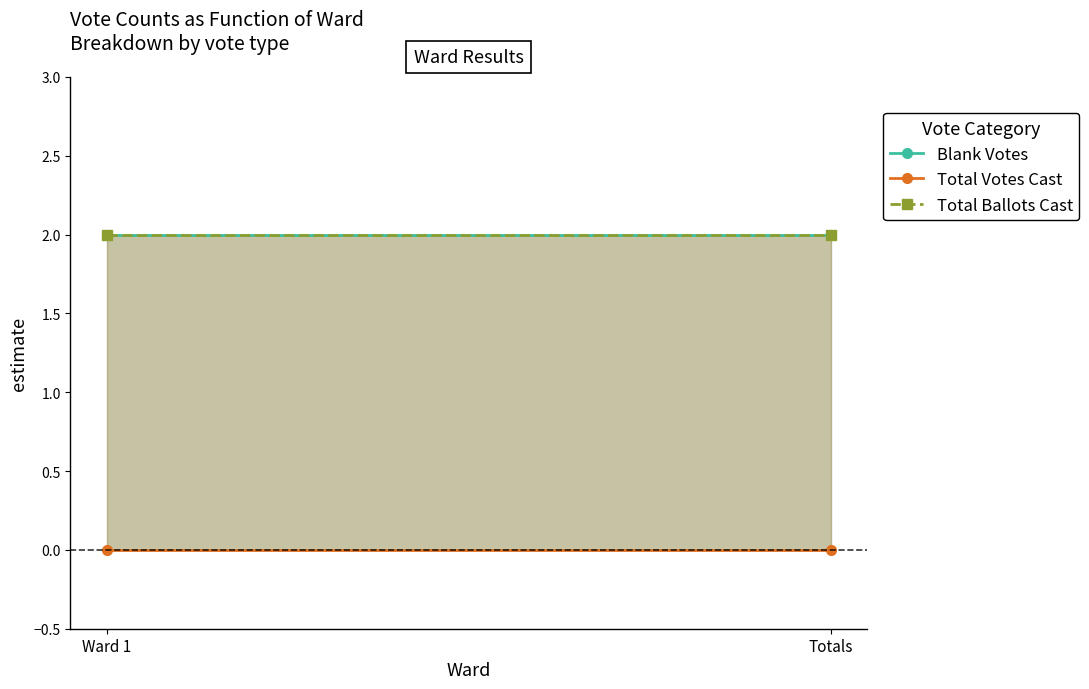

At which category does the chart reach its peak across all series?

Ward 1